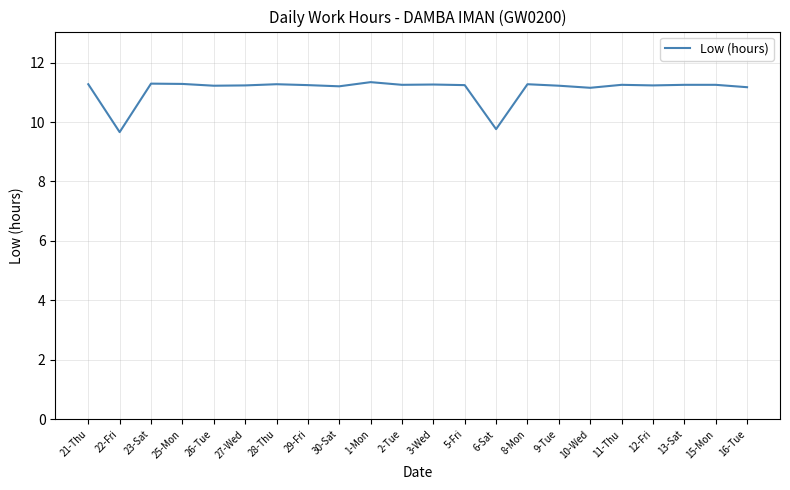

What is the ratio of the value at 15-Mon to the value at 22-Fri?

1.2